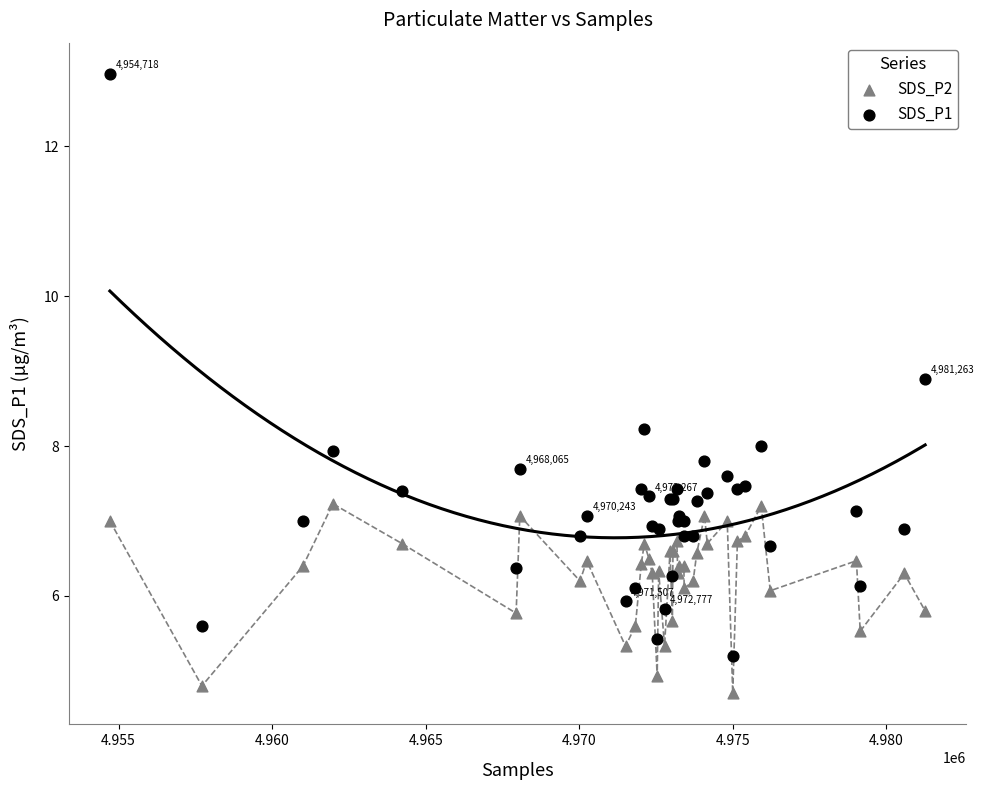

In the SDS_P1 series, what Y value is closest to 9?

8.9